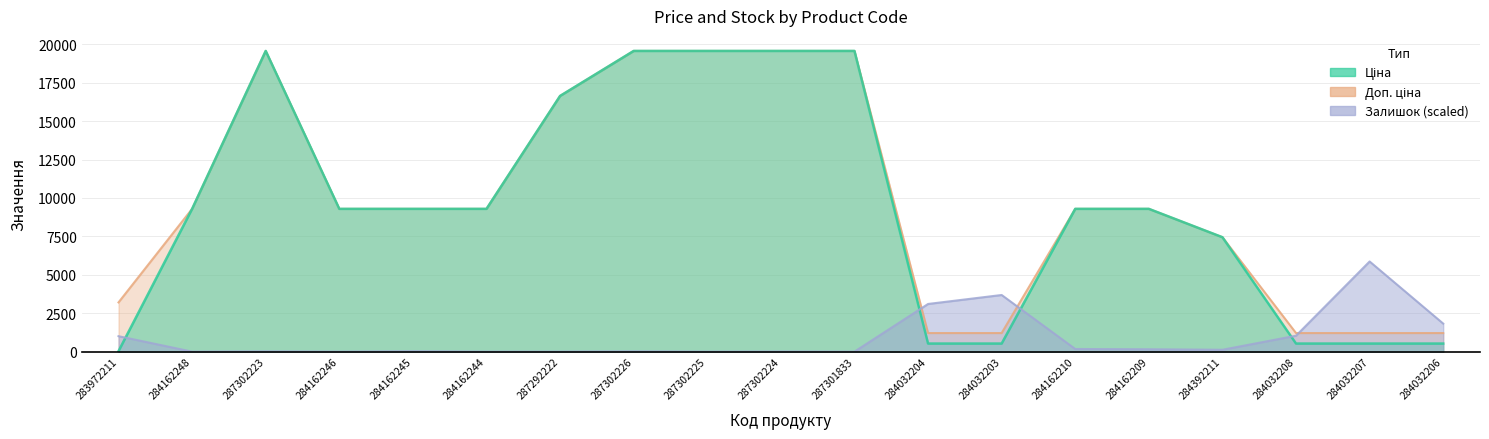

True or false: Доп. ціна has a value of 328.2 at 284032206.

False